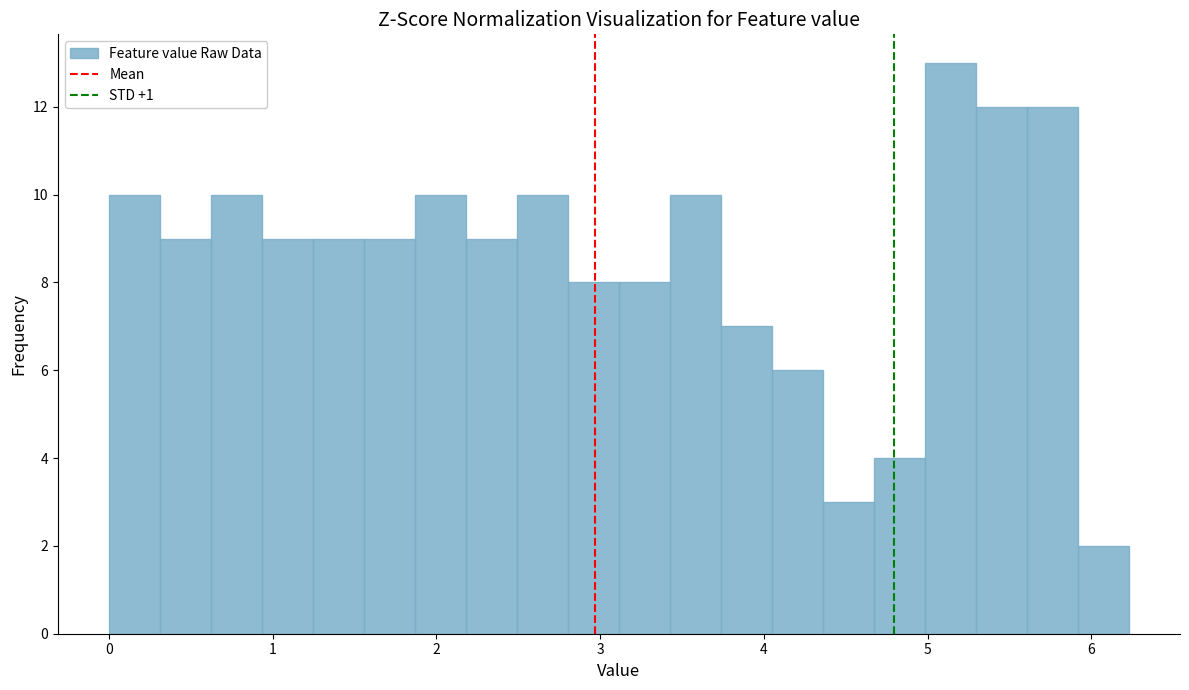

Around what value on the x-axis is the tallest bar? Give the approximate position of its centre, as read against the axis.

5.1